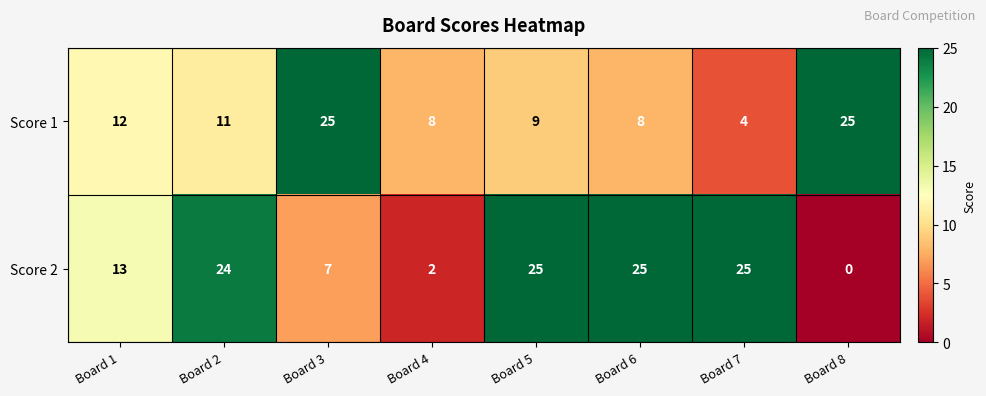

At Board 7, list the series in order from smallest to largest.

Score 1, Score 2